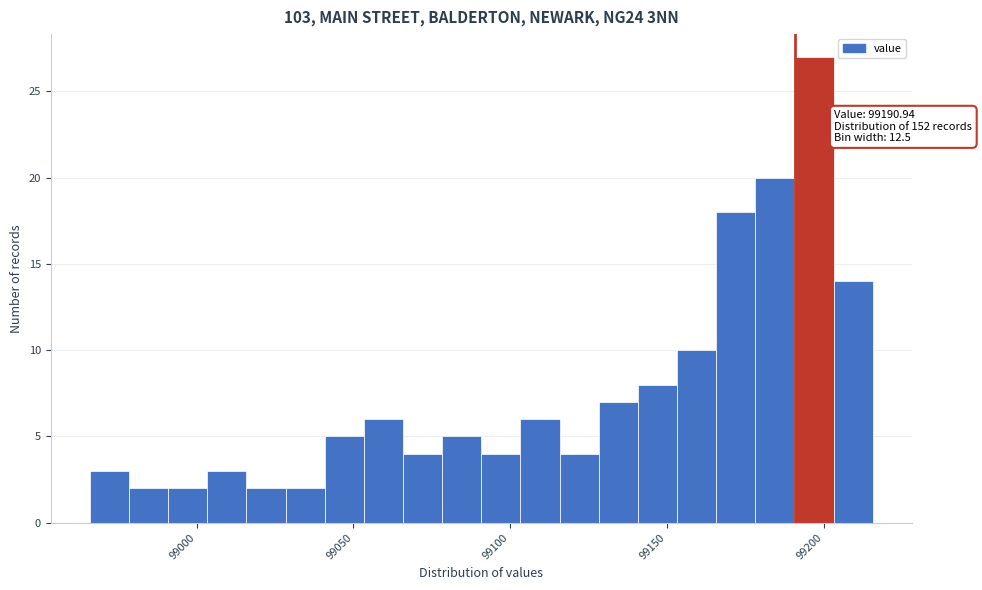

Read against the x-axis, roughly where is the centre of the tallest bar?

99195